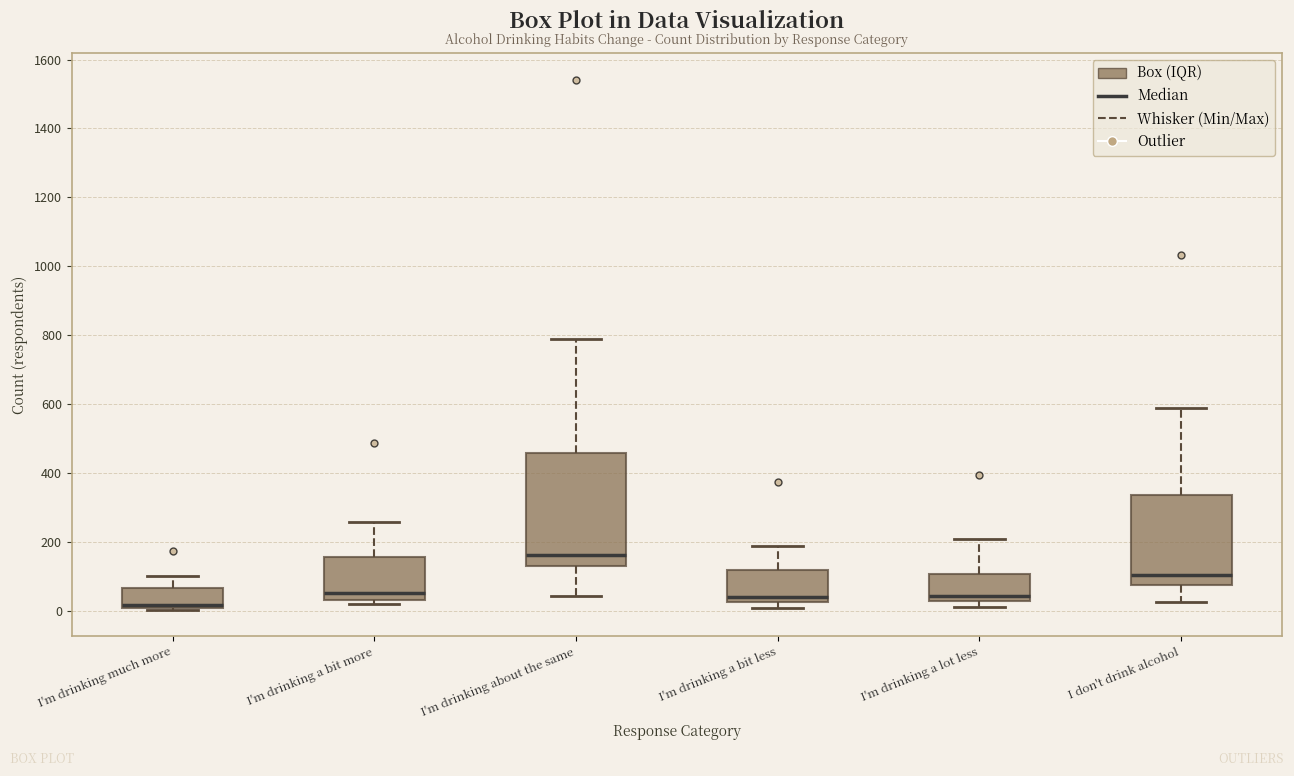

Reading left to right, transcribe this box plot: for each box, give where its median line is, the range the box spans, and where its two whiskers end, as read against the y-axis. The values are not printed on the chart, so give them approximately, as read against the axis.

I'm drinking much more: median 20, box 0 to 60, whiskers 0 to 100
I'm drinking a bit more: median 60, box 40 to 160, whiskers 20 to 260
I'm drinking about the same: median 160, box 120 to 460, whiskers 40 to 780
I'm drinking a bit less: median 40, box 20 to 120, whiskers 0 to 180
I'm drinking a lot less: median 40, box 20 to 100, whiskers 20 (just below the box's lower edge) to 200
I don't drink alcohol: median 100, box 80 to 340, whiskers 20 to 580